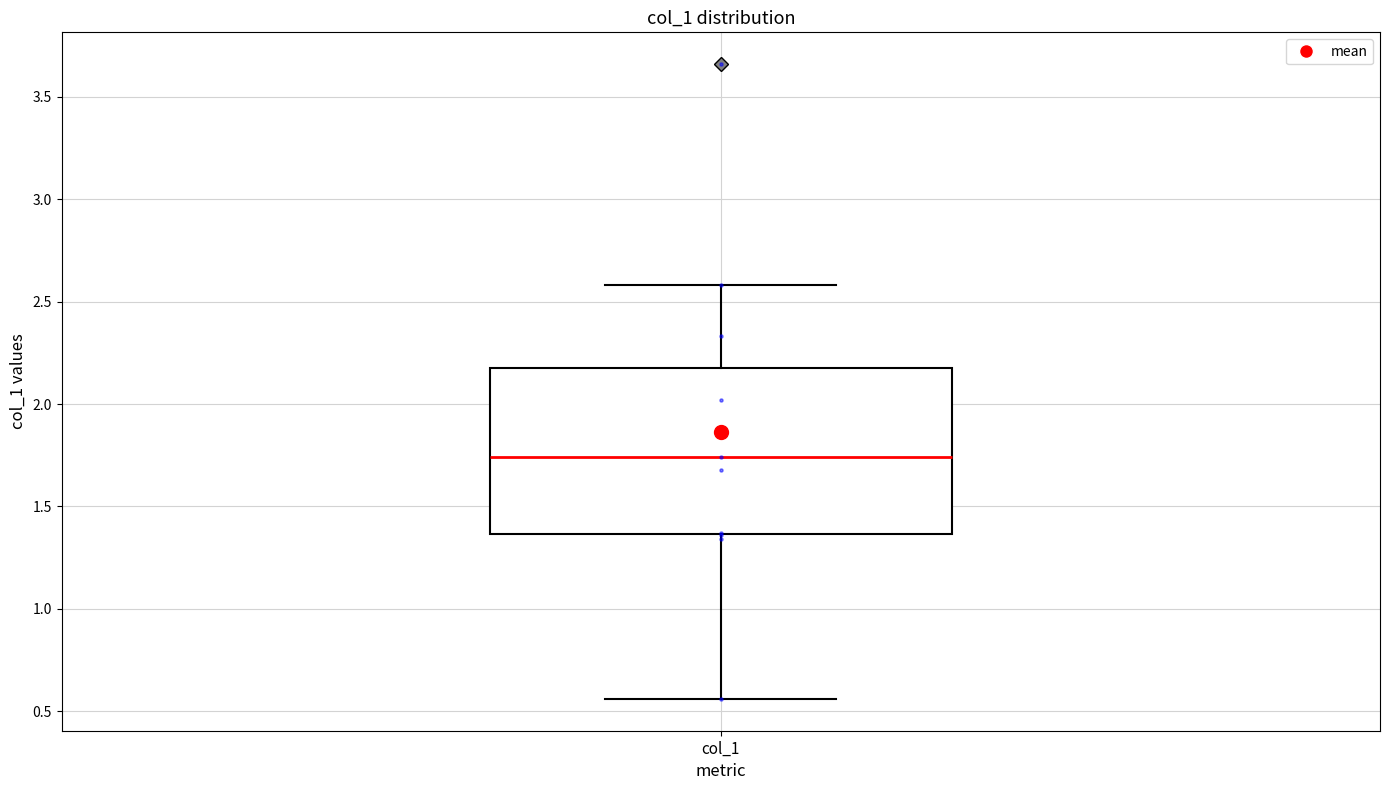

Where is the upper edge of the box for col_1 on the y-axis? The values are not printed on the chart, so give them approximately, as read against the axis.

2.20